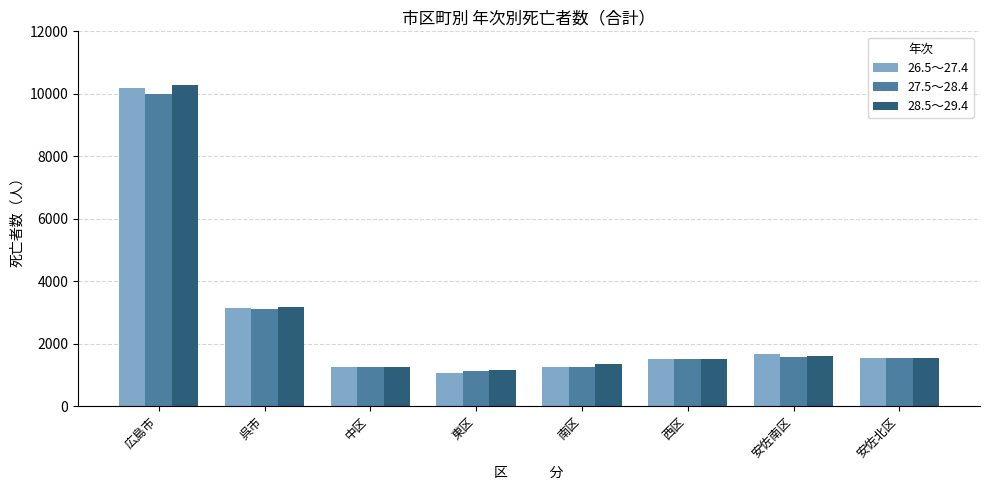

At which label does 26.5～27.4 reach its peak?

広島市